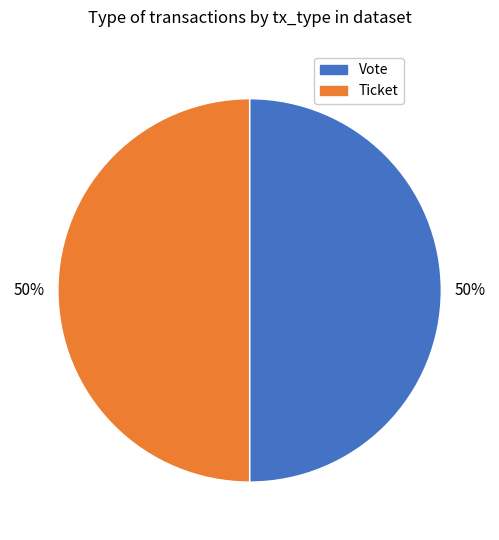

True or false: Ticket accounts for 12% of the total.

False